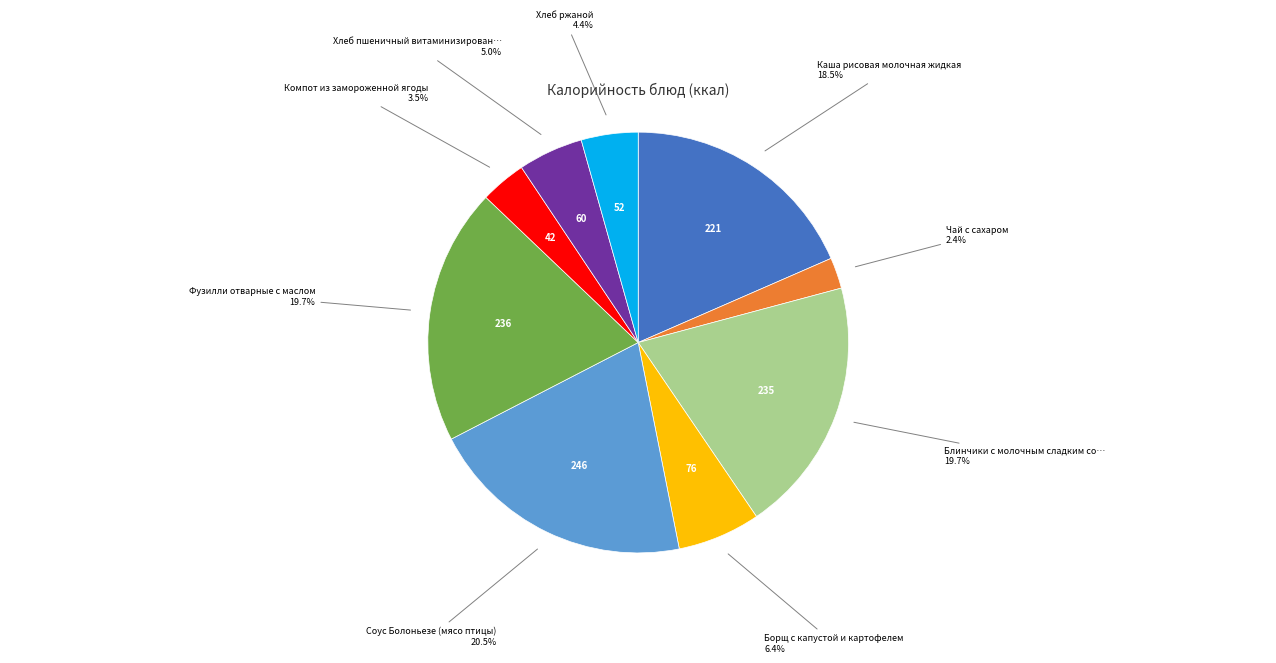

Is there a majority slice in this chart?

No